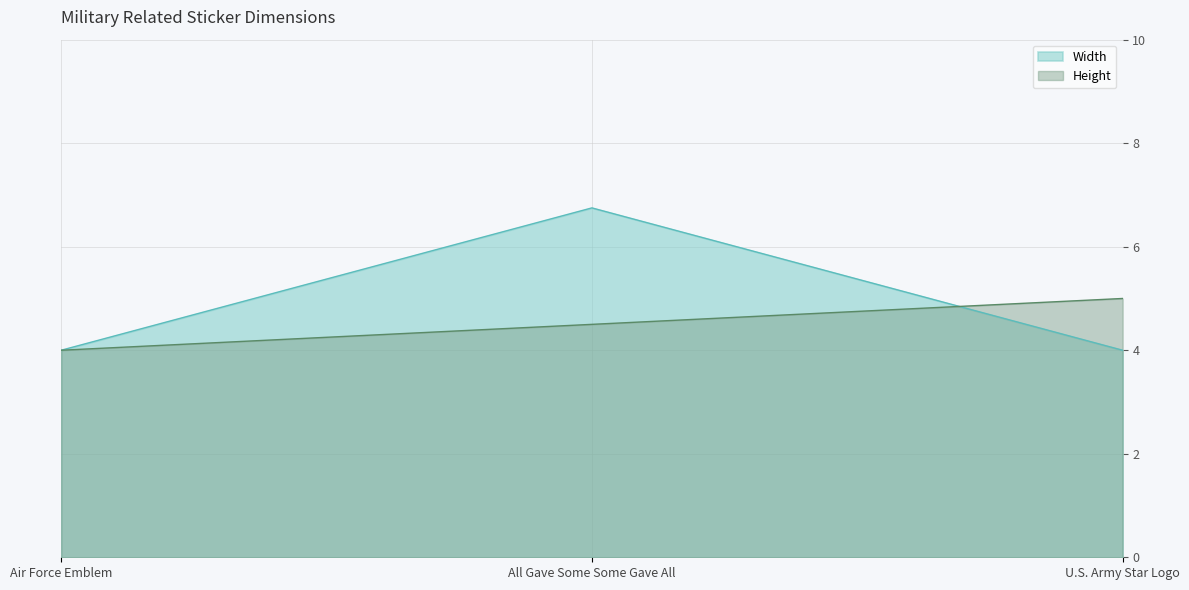

At which category is the sum across all series the highest?

All Gave Some Some Gave All